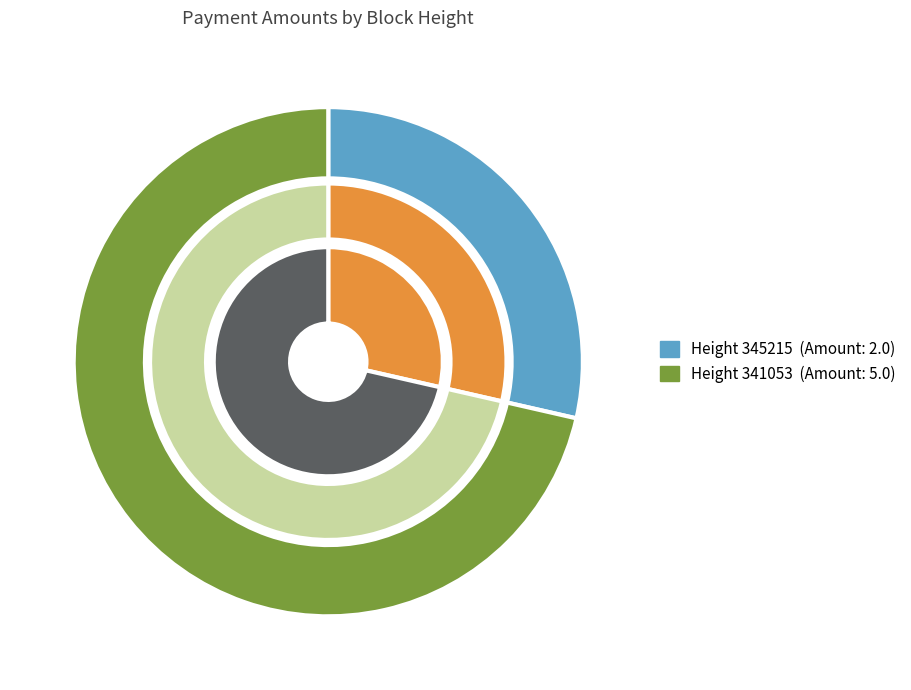

Between 341053 and 345215, which is larger?

341053